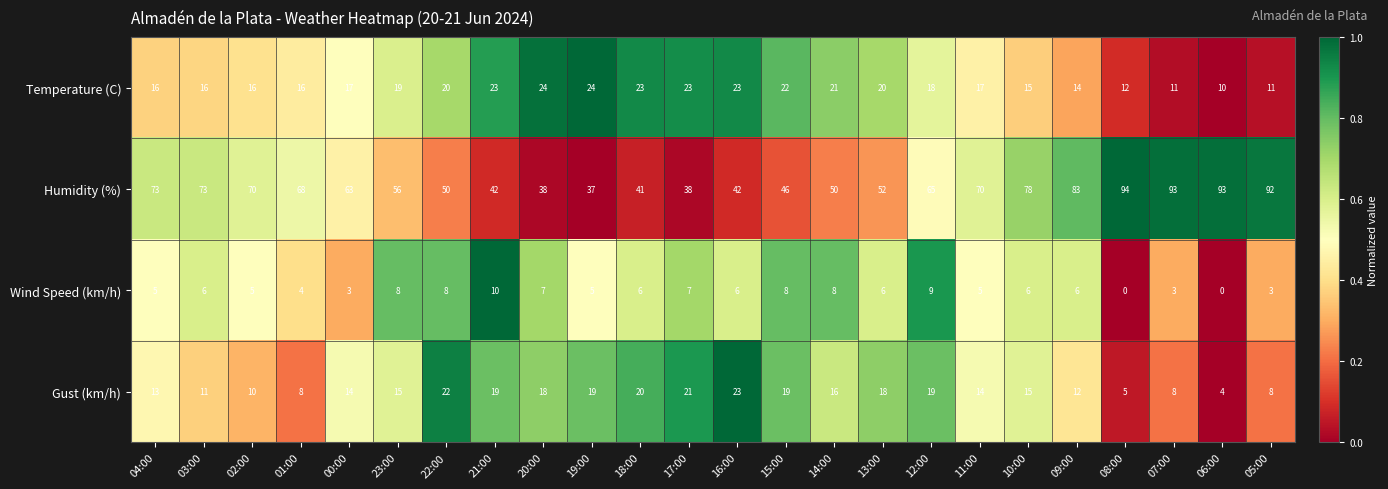

Which series has the largest total across all categories?

Humidity (%)